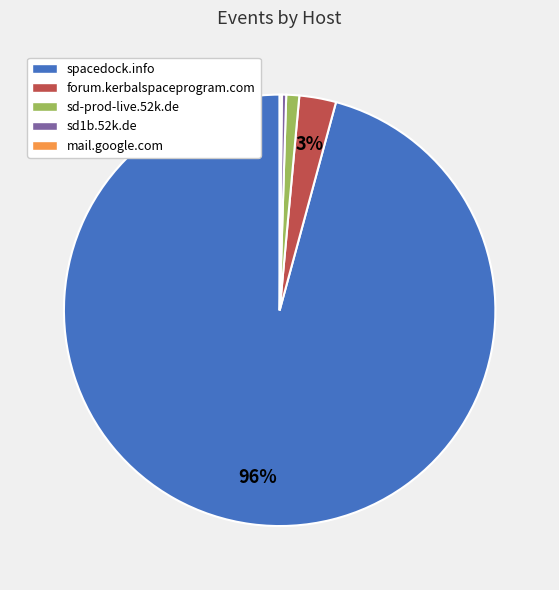

Is the sum of forum.kerbalspaceprogram.com and spacedock.info greater than half?

Yes